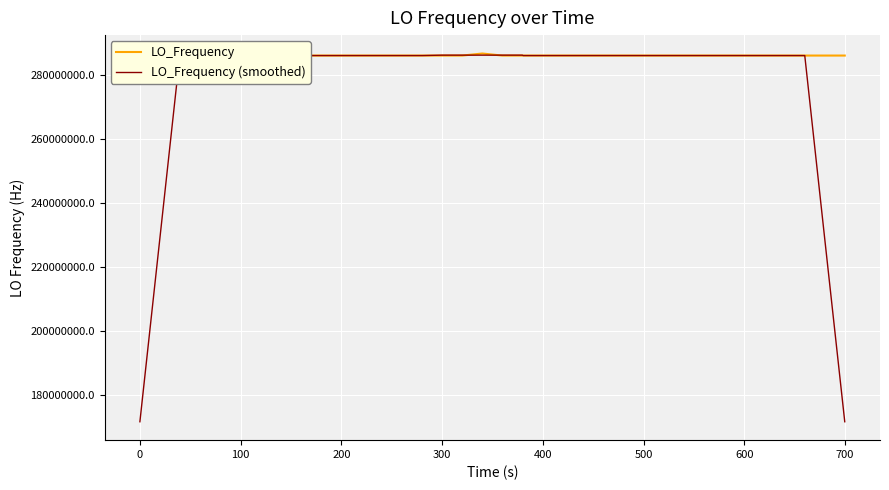

What is the maximum value for LO_Frequency?

286682706.6